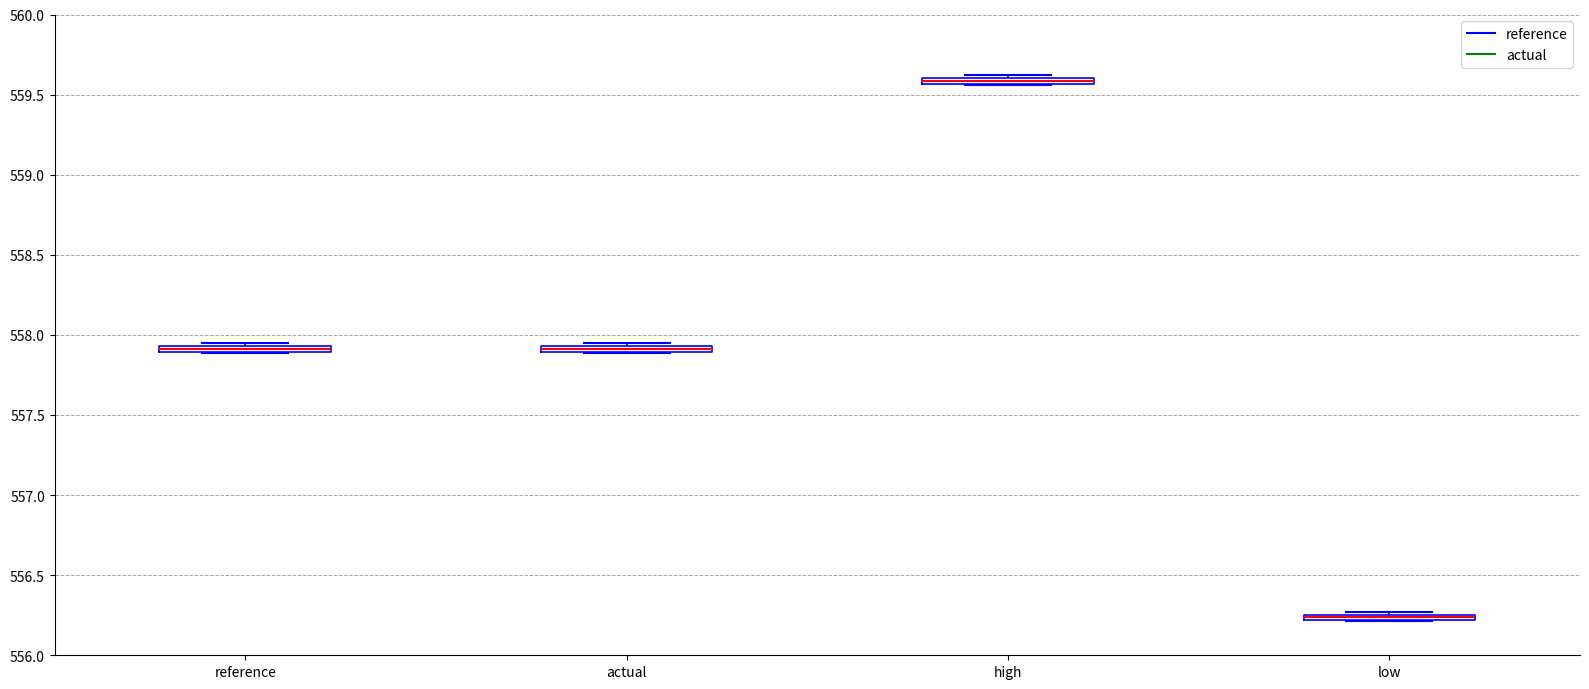

Where is the lower edge of the box for high on the y-axis? The values are not printed on the chart, so give them approximately, as read against the axis.

559.55